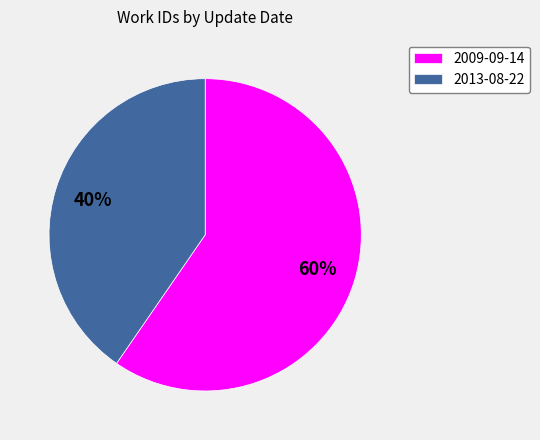

Which category has the smallest portion of the pie?

2013-08-22